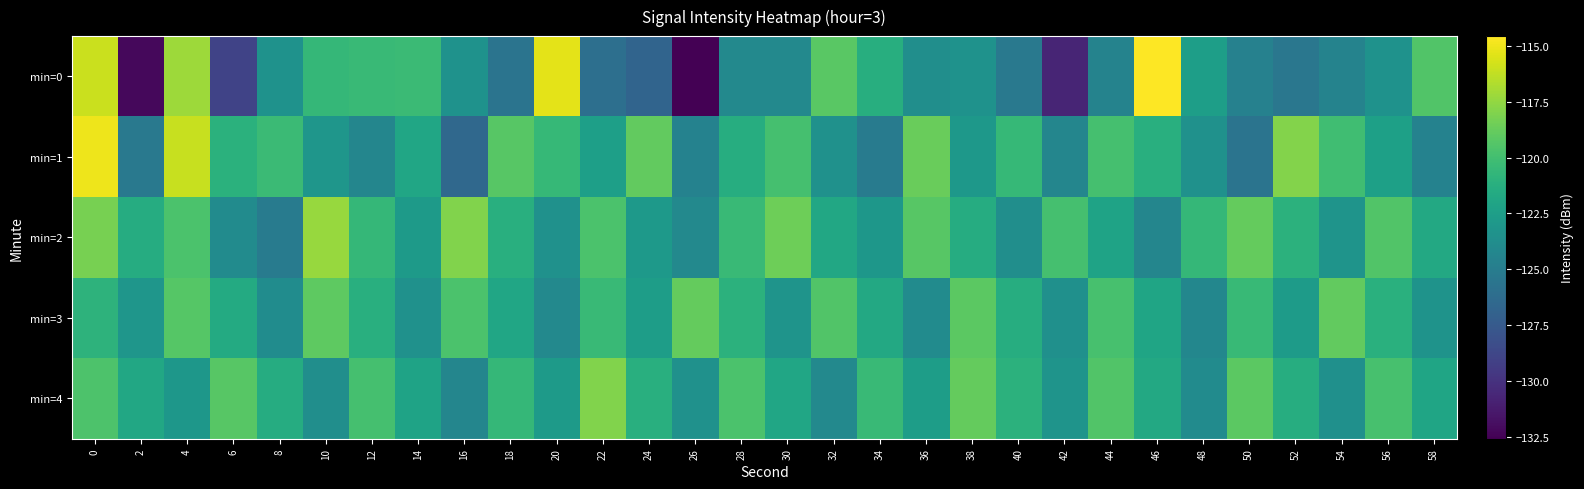

What is the smallest value displayed?

-132.6